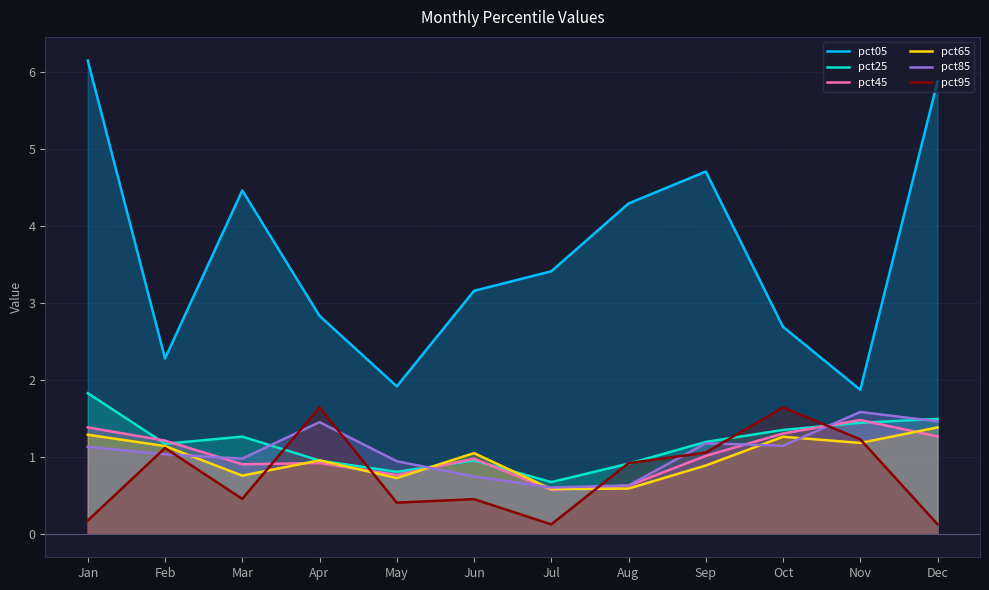

Between which two adjacent categories do pct85 and pct45 first intersect?

Feb and Mar